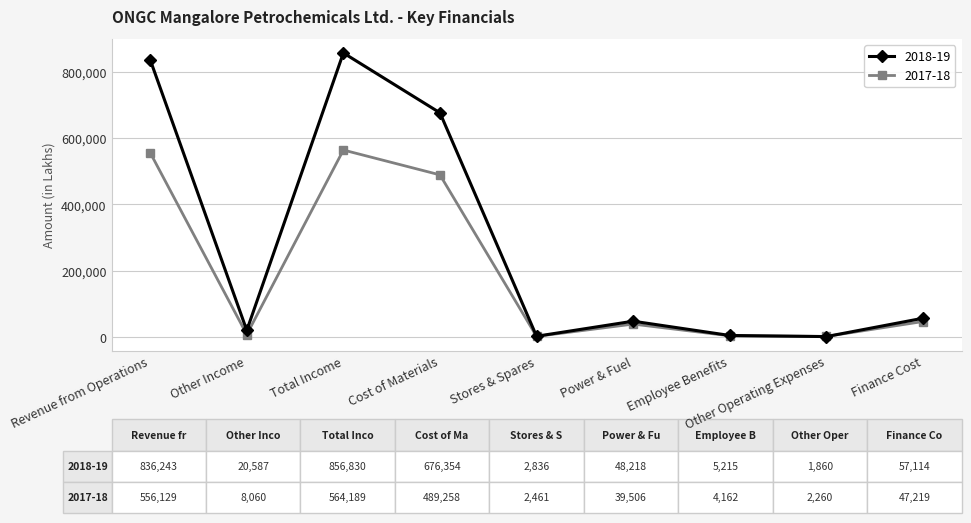

Does the chart display data point markers on the line(s)?

Yes